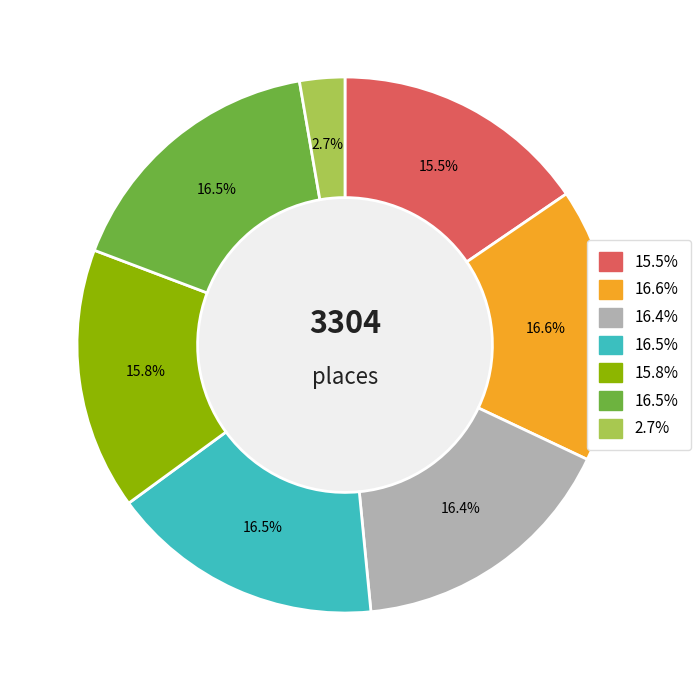

Is there any slice that represents more than half of the pie?

No